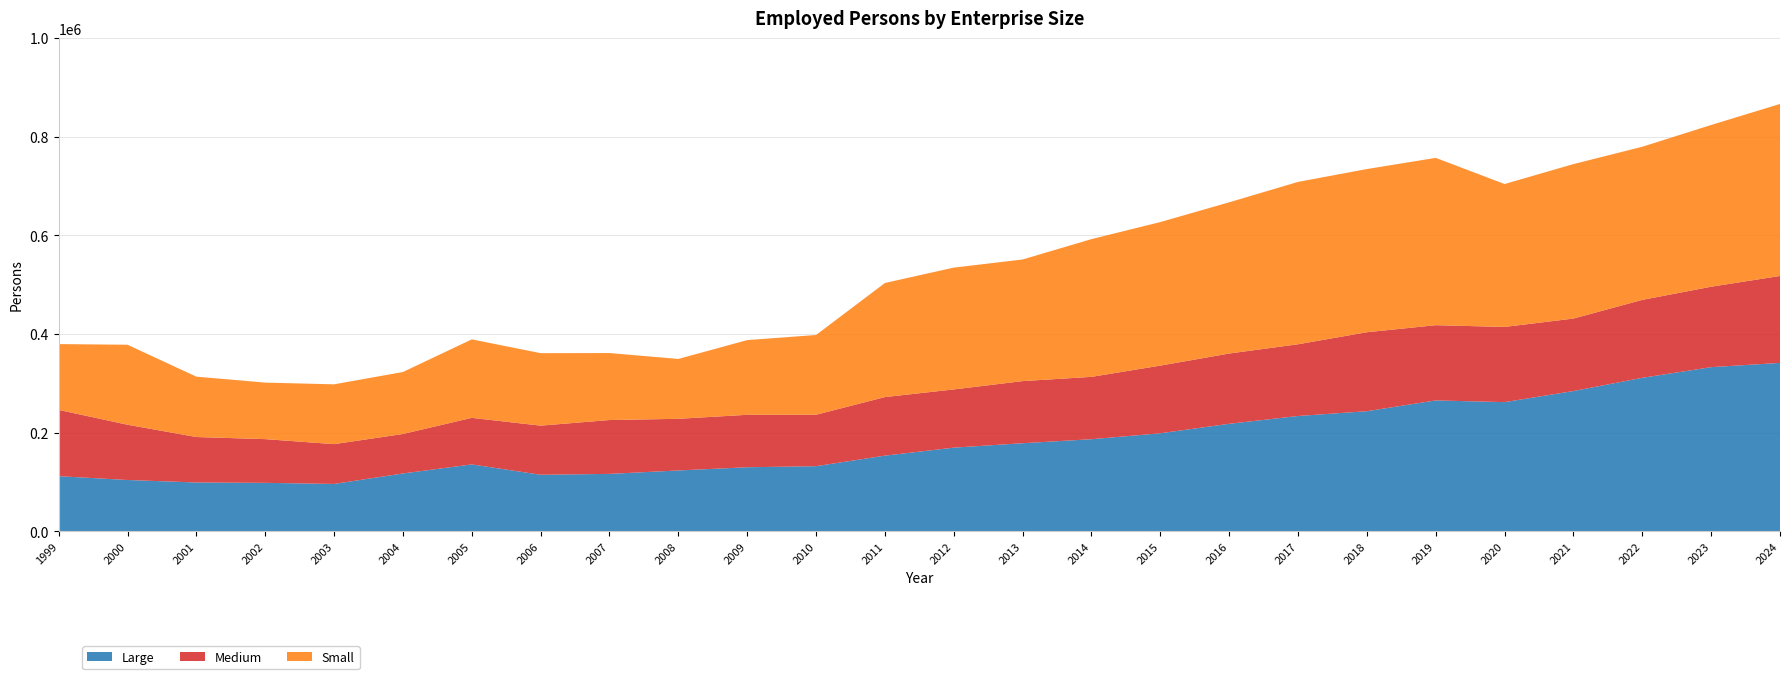

Reading left to right, extract all data points from this chart.

Large: 1999=111601	2000=103852	2001=98830	2002=98096	2003=95859	2004=117094	2005=135465	2006=114471	2007=116256	2008=123186	2009=129686	2010=131867	2011=153243	2012=169444	2013=178422	2014=186510	2015=198586	2016=217800	2017=233589	2018=243318	2019=265184	2020=261710	2021=284181	2022=311007	2023=332599	2024=341261
Medium: 1999=134399	2000=112037	2001=92148	2002=88612	2003=80695	2004=80036	2005=94388	2006=99592	2007=109151	2008=104716	2009=106346	2010=104274	2011=118688	2012=118022	2013=125925	2014=126432	2015=137171	2016=142447	2017=145463	2018=160095	2019=152516	2020=152458	2021=146950	2022=158002	2023=163086	2024=176227
Small: 1999=133360	2000=162166	2001=122392	2002=114602	2003=121241	2004=125649	2005=159093	2006=146924	2007=135801	2008=121348	2009=151430	2010=161665	2011=231305	2012=246931	2013=246538	2014=279205	2015=290982	2016=306543	2017=329112	2018=330803	2019=339152	2020=289706	2021=313125	2022=310409	2023=327876	2024=348663